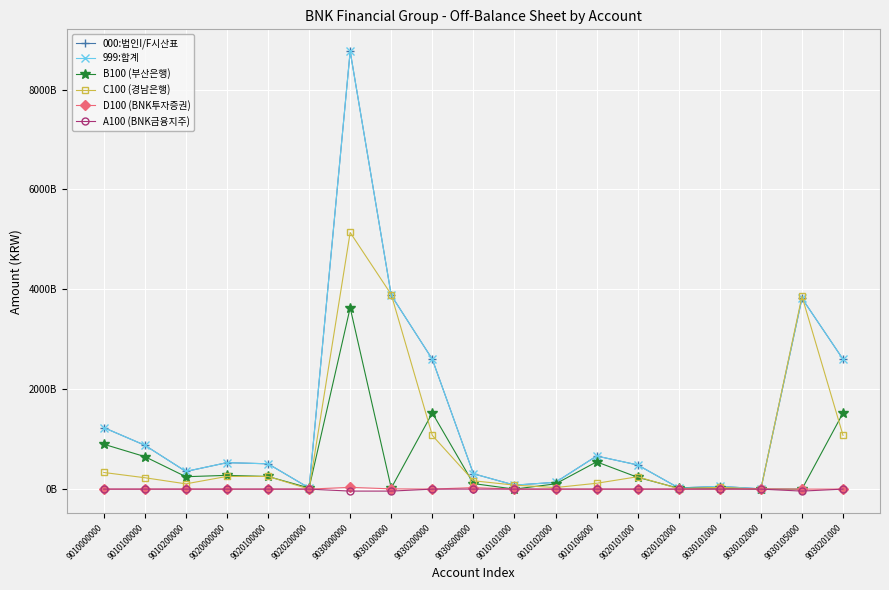

Is this an area chart (filled region under the line)?

No